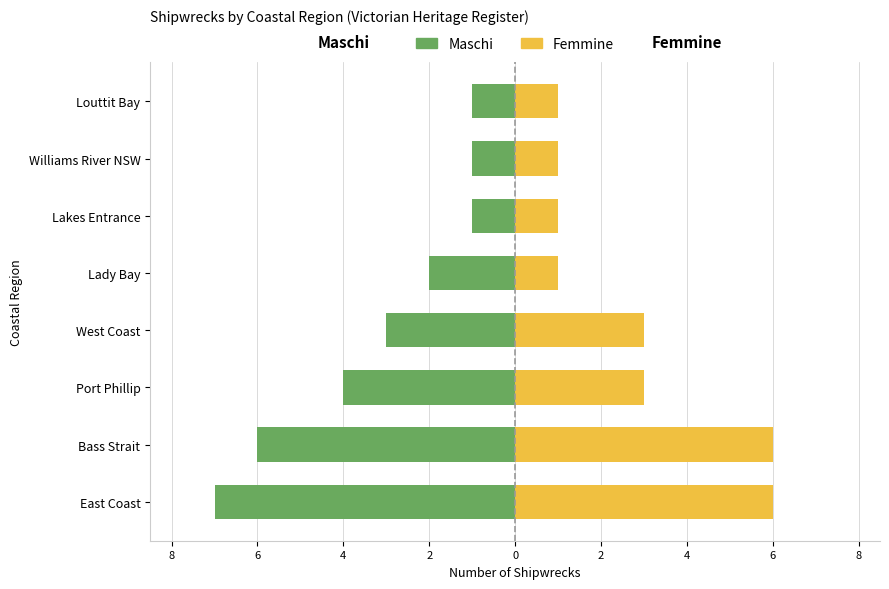

What is the sum of all Femmine values?

22